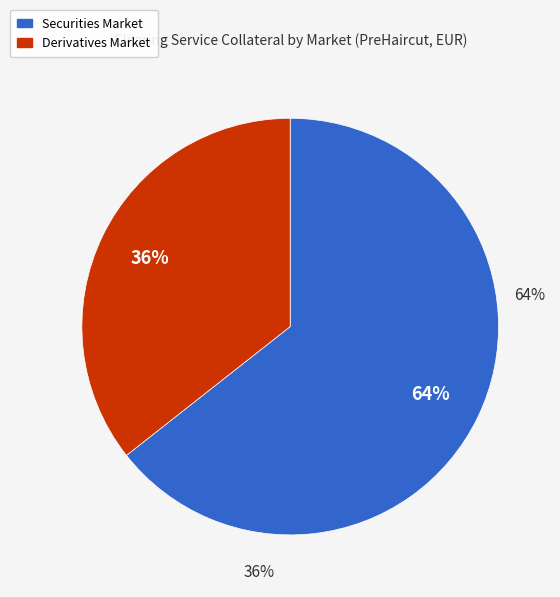

What is the ratio of the value at Securities Market to the value at Derivatives Market?

1.8